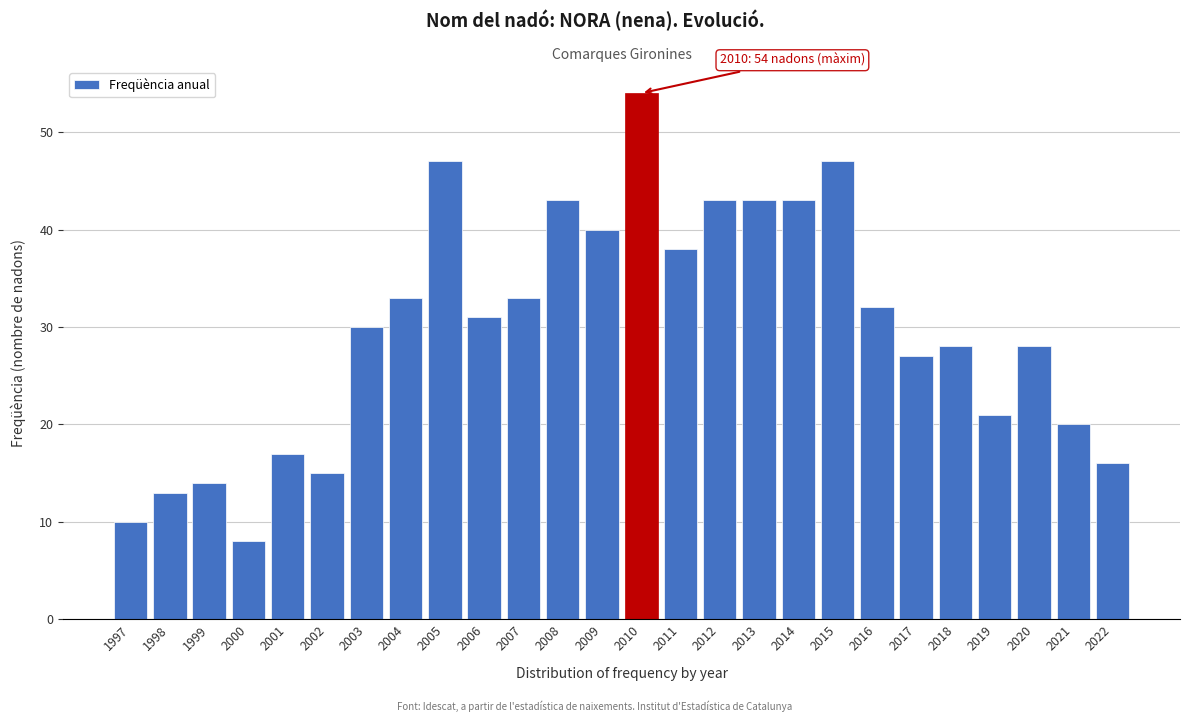

Reading left to right, what are all the values shown in this chart?

1997=10	1998=13	1999=14	2000=8	2001=17	2002=15	2003=30	2004=33	2005=47	2006=31	2007=33	2008=43	2009=40	2010=54	2011=38	2012=43	2013=43	2014=43	2015=47	2016=32	2017=27	2018=28	2019=21	2020=28	2021=20	2022=16